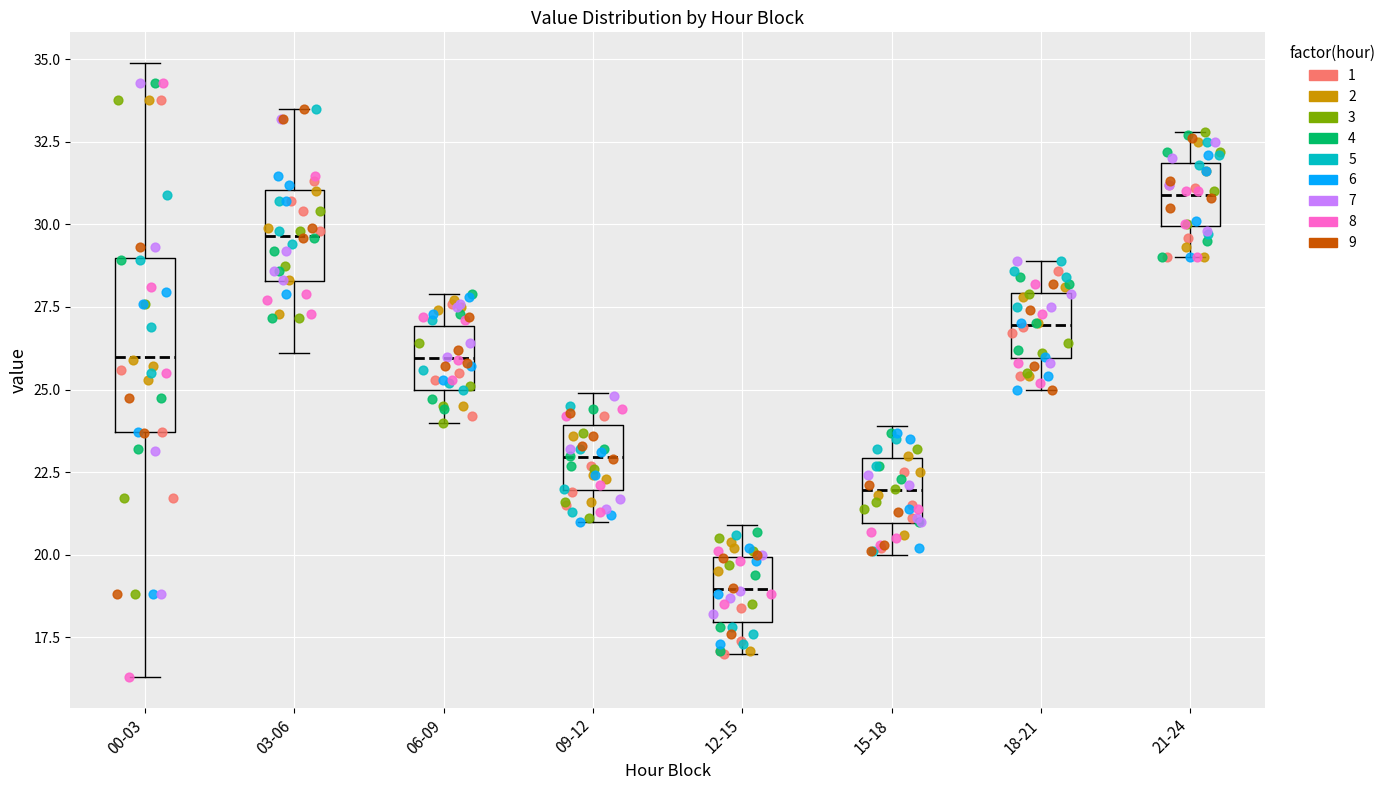

Reading left to right, transcribe this box plot: for each box, give where its median line is, the range the box spans, and where its two whiskers end, as read against the y-axis. The values are not printed on the chart, so give them approximately, as read against the axis.

00-03: median 26.0, box 23.5 to 29.0, whiskers 16.5 to 35.0
03-06: median 29.5, box 28.5 to 31.0, whiskers 26.0 to 33.5
06-09: median 26.0, box 25.0 to 27.0, whiskers 24.0 to 28.0
09-12: median 23.0, box 22.0 to 24.0, whiskers 21.0 to 25.0
12-15: median 19.0, box 18.0 to 20.0, whiskers 17.0 to 21.0
15-18: median 22.0, box 21.0 to 23.0, whiskers 20.0 to 24.0
18-21: median 27.0, box 26.0 to 28.0, whiskers 25.0 to 29.0
21-24: median 31.0, box 30.0 to 32.0, whiskers 29.0 to 33.0